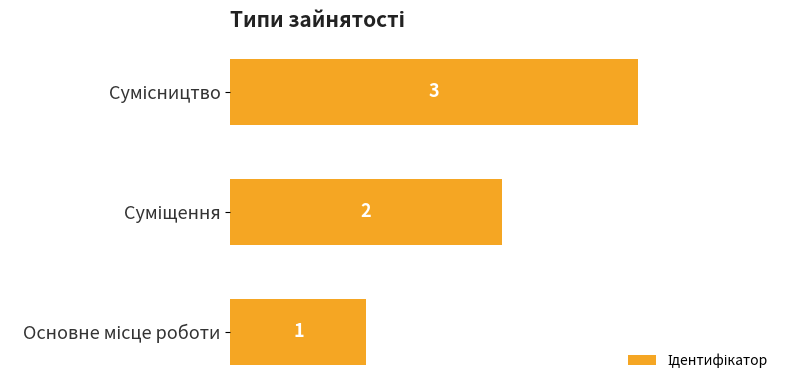

Count the values in the range 1 to 3.

3